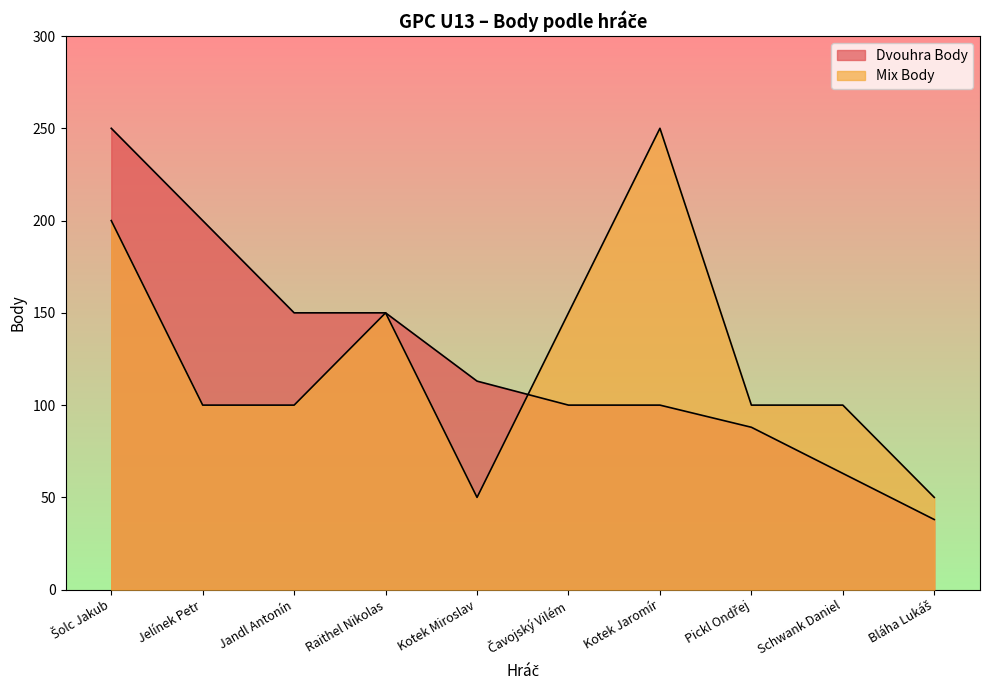

At which category does the chart reach its peak across all series?

Šolc Jakub